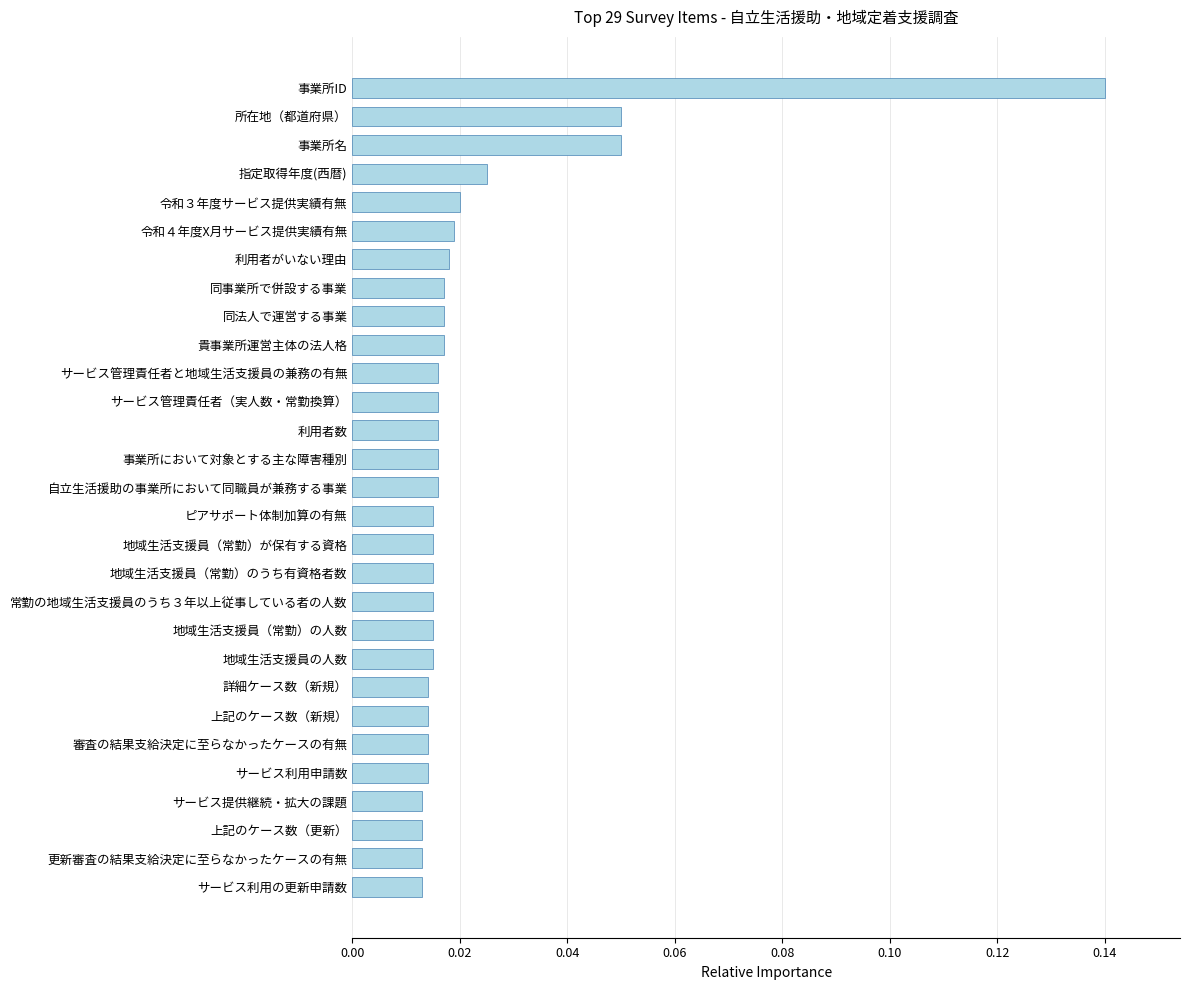

What is the sum of all values?

0.7